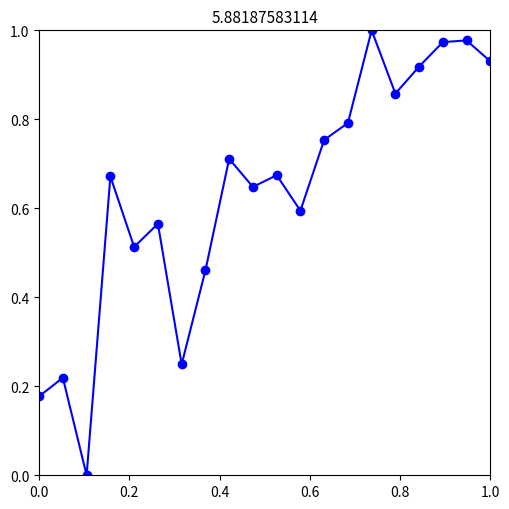

What is the sum of all values?

12.7